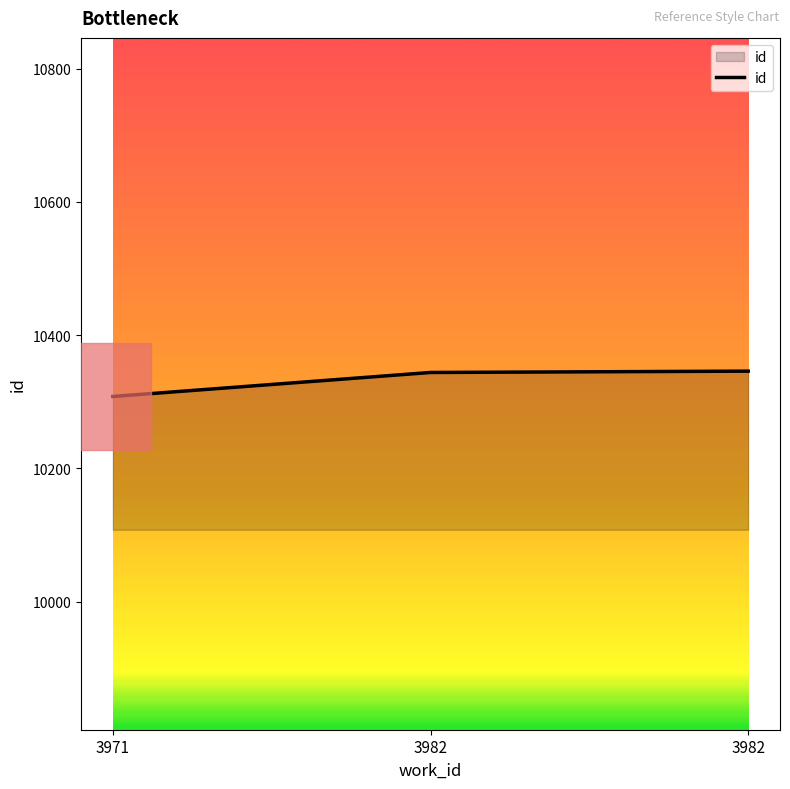

What is the greatest value displayed?

10346